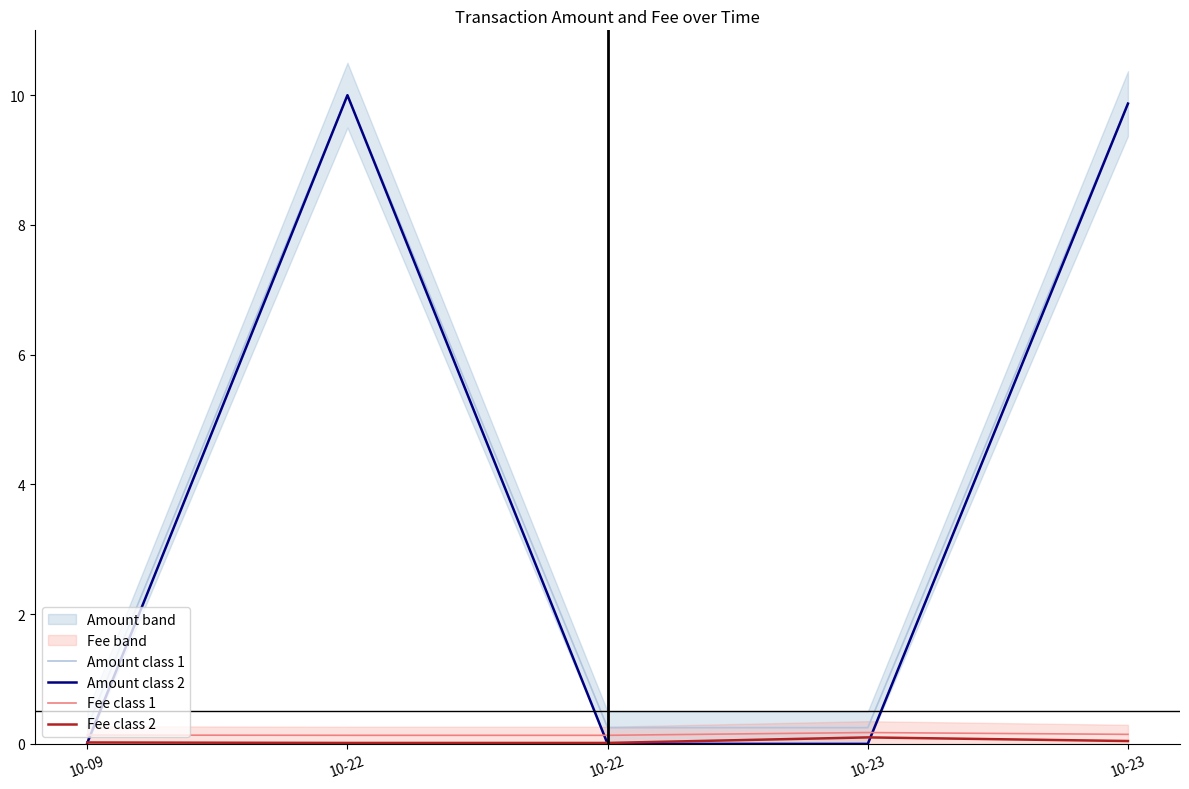

How many lines are shown in the chart?

4